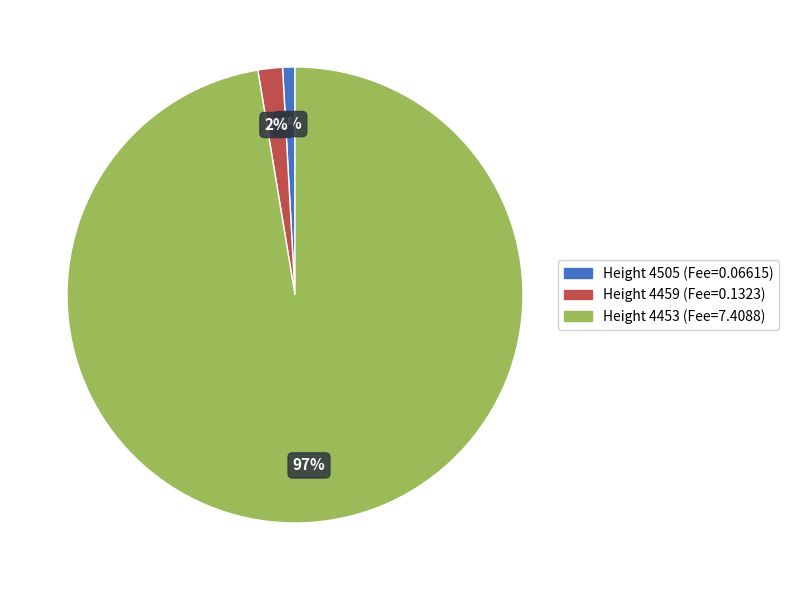

Which category has the smallest portion of the pie?

4505